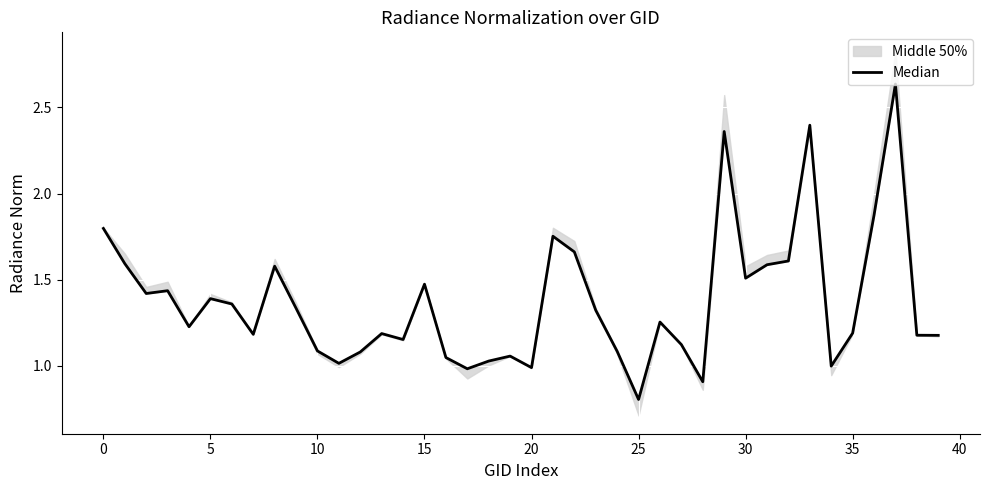

How many data points are less than 1?

5